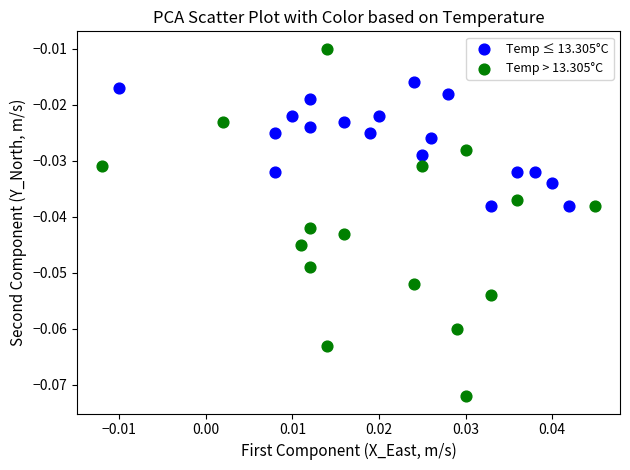

Which series has the widest spread of Y values?

Temp > 13.305°C